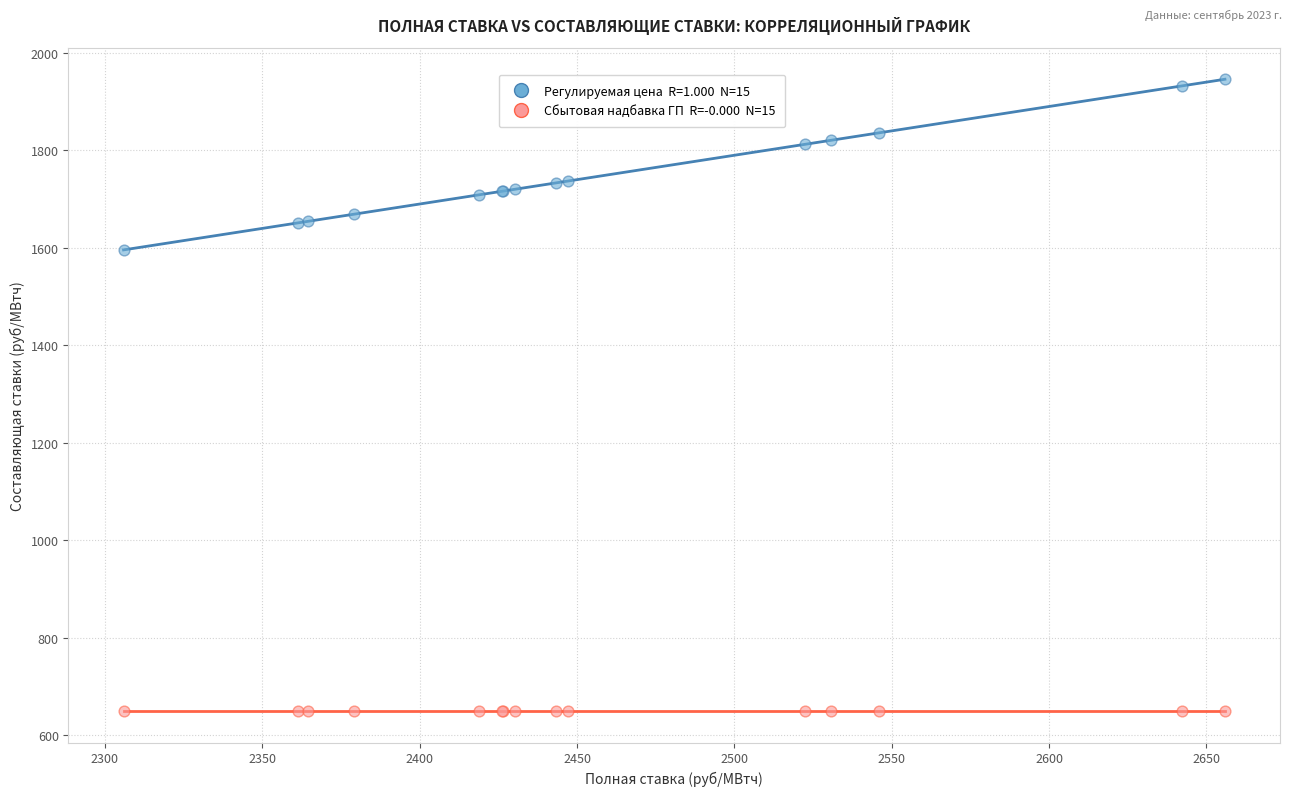

Across all series, what Y value is closest to 1297?

1595.7